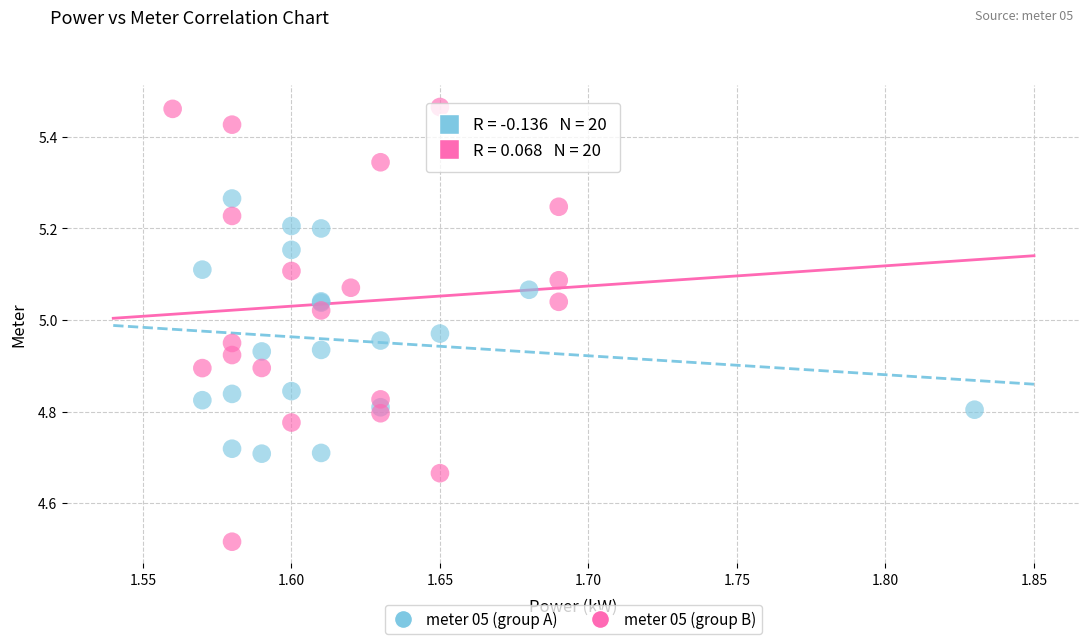

Which series reaches the minimum Y coordinate?

meter 05 (group B)